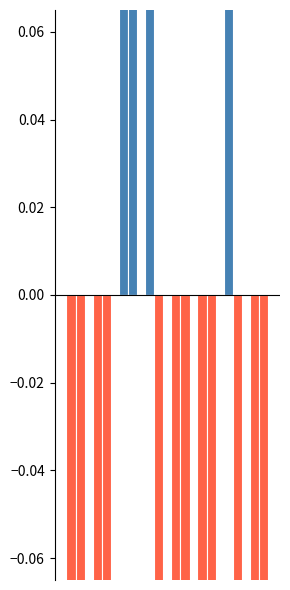

How many bars are there in total?

16